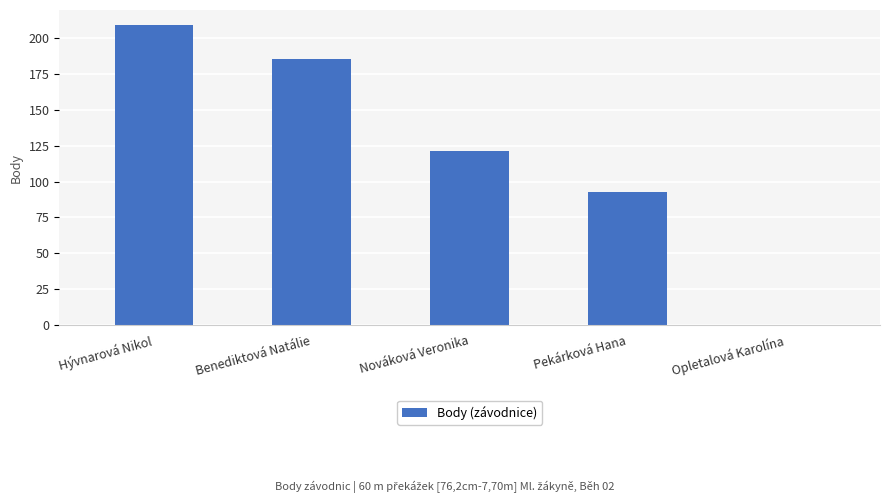

Which label corresponds to the largest value in the chart?

Hývnarová Nikol